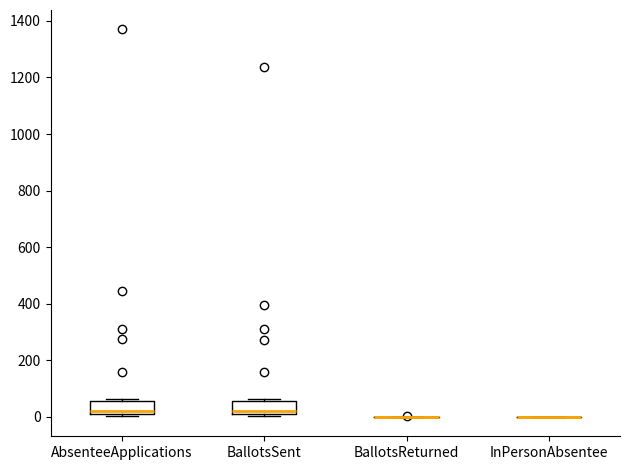

Reading left to right, transcribe this box plot: for each box, give where its median line is, the range the box spans, and where its two whiskers end, as read against the y-axis. The values are not printed on the chart, so give them approximately, as read against the axis.

AbsenteeApplications: median 20 (just above the box's lower edge), box 20 to 60, whiskers 0 to 60 (just above the box's upper edge)
BallotsSent: median 20 (just above the box's lower edge), box 20 to 60, whiskers 0 to 60 (just above the box's upper edge)
BallotsReturned: box collapsed to a line at 0, whiskers 0 to 0
InPersonAbsentee: box collapsed to a line at 0, whiskers 0 to 0